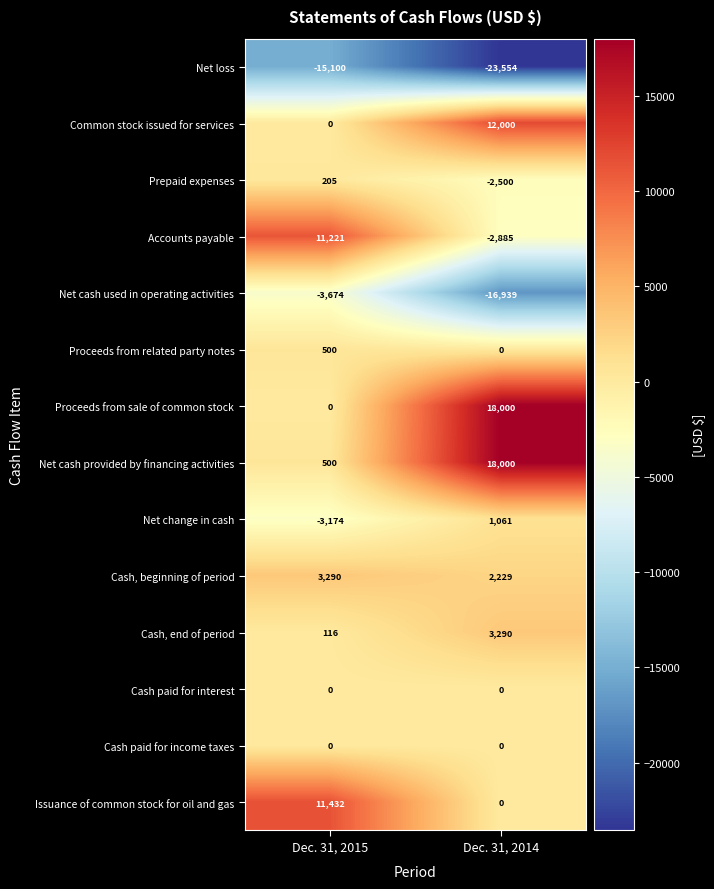

What is the difference between the Net cash provided by financing activities values at Dec. 31, 2014 and Dec. 31, 2015?

17500